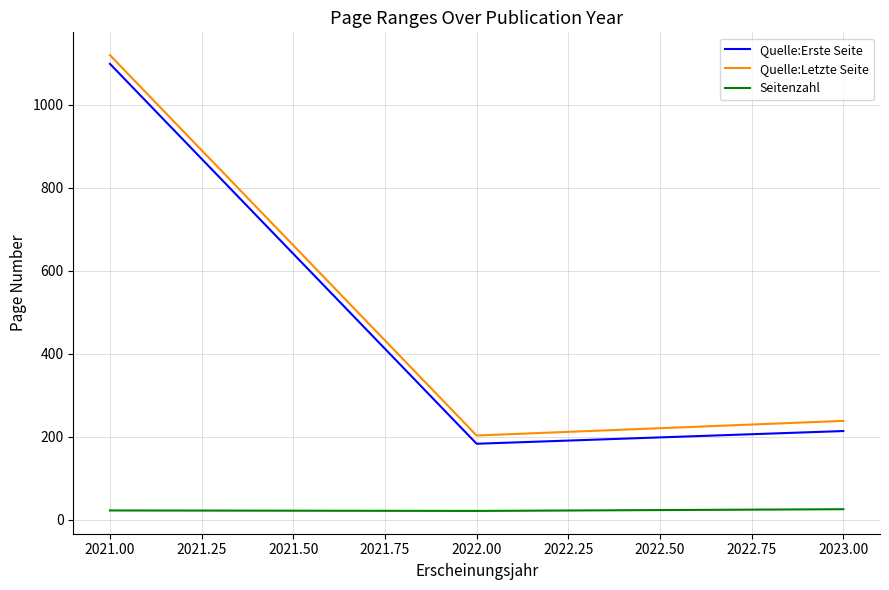

What is the spread (max minus min) of values at 2023.00?

213.0